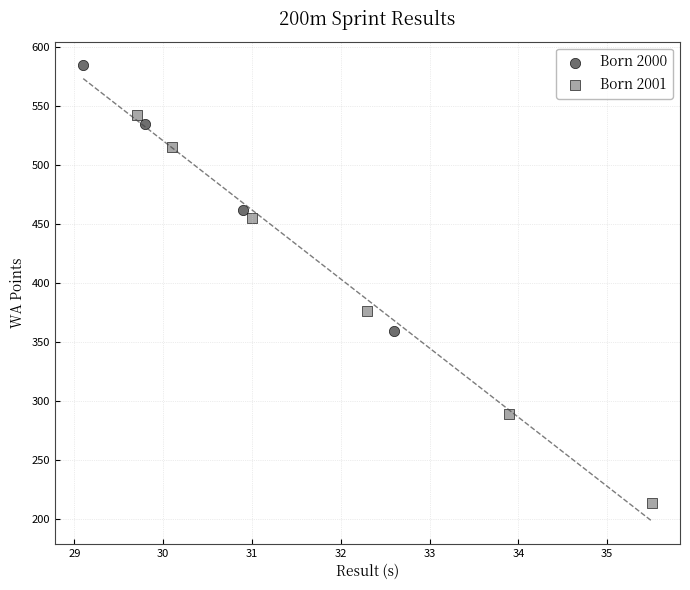

Which series contains the lowest Y value?

Born 2001